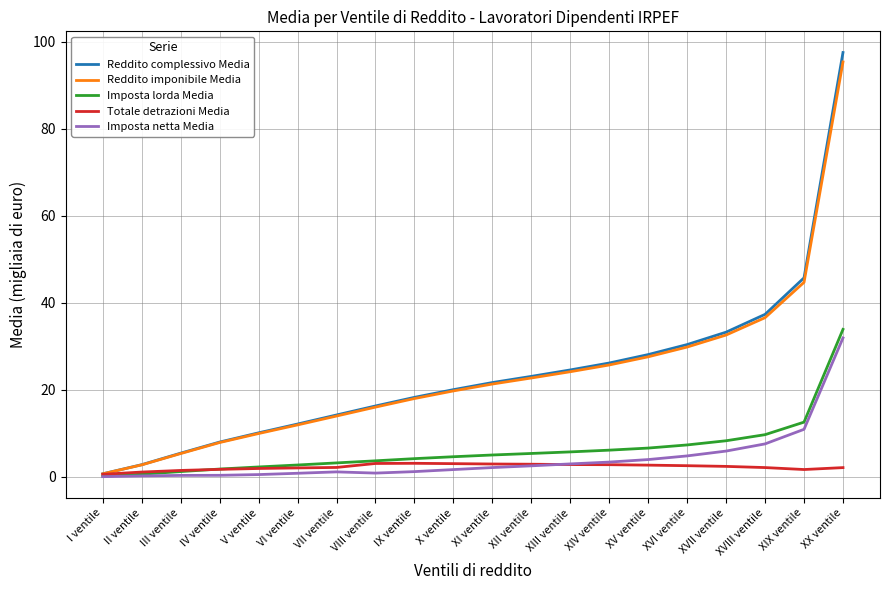

What is the maximum value shown in the chart?

97.5